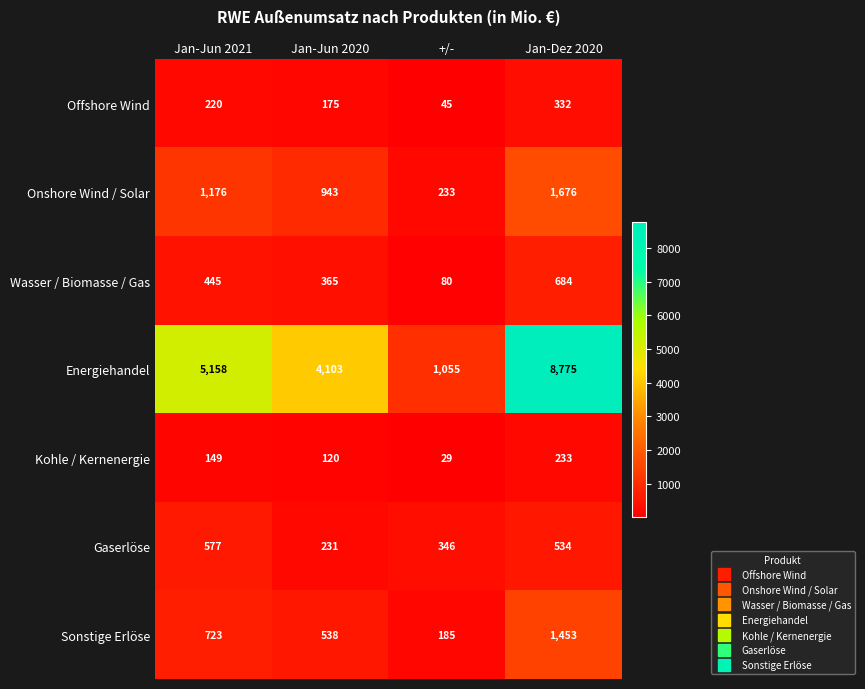

The value of Offshore Wind at Jan-Dez 2020 is 127. True or false?

False